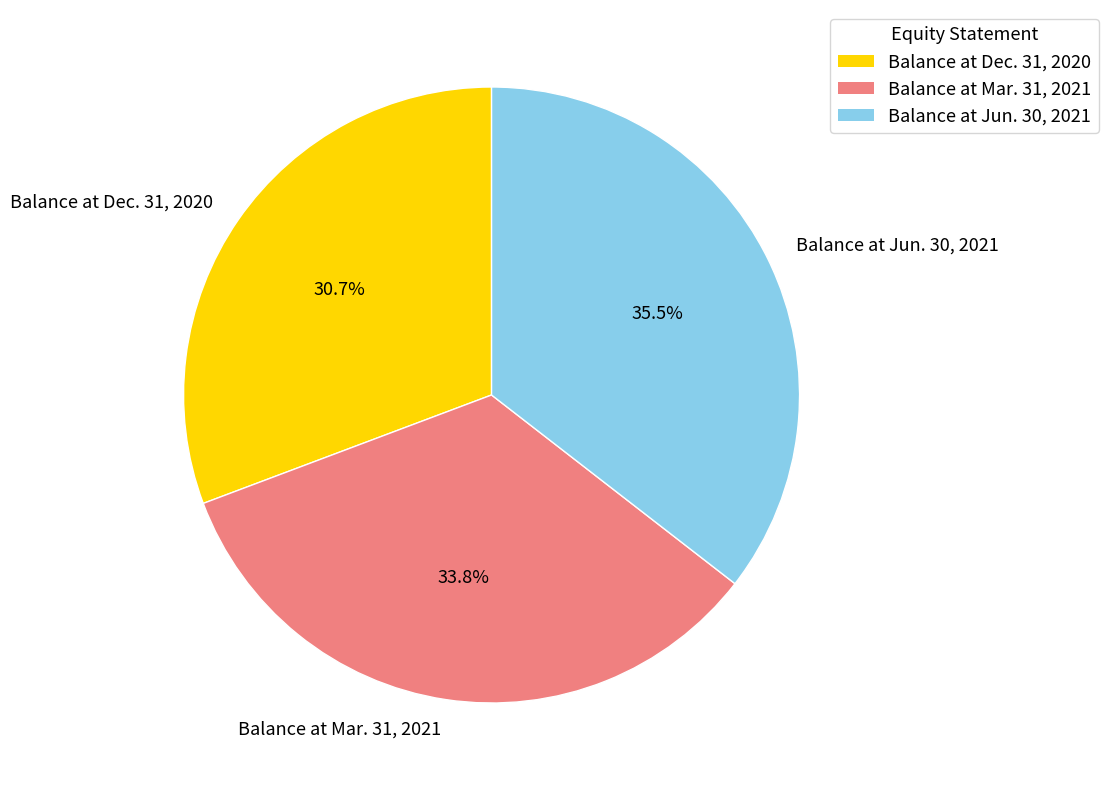

What is the total percentage of Balance at Mar. 31, 2021 and Balance at Dec. 31, 2020?

64.5%